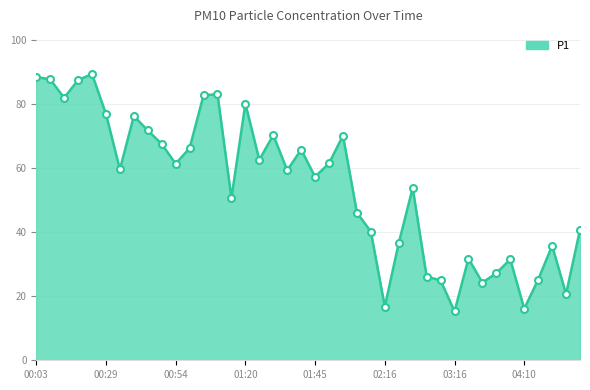

What is the smallest value displayed?

15.2